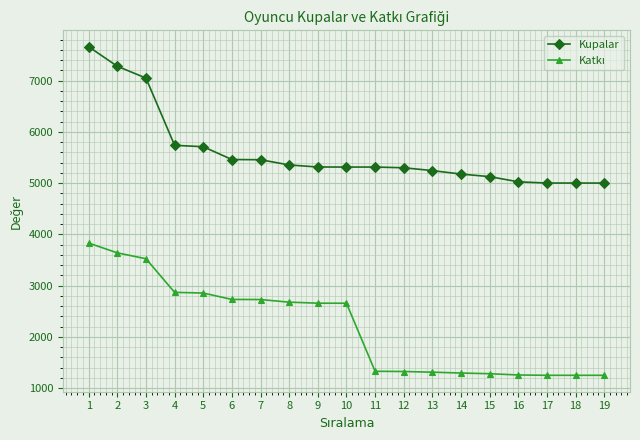

The value of Kupalar at 16 is 5025. True or false?

True